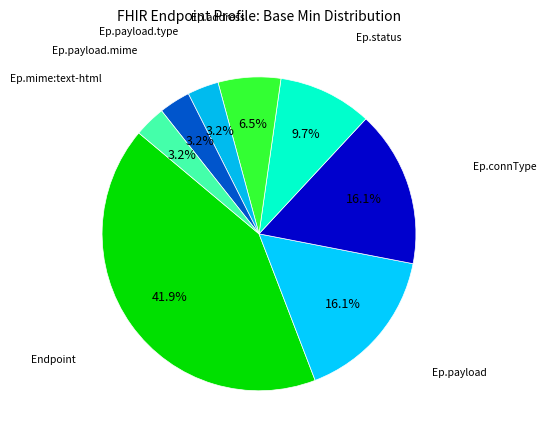

To the nearest percent, what is the average slice percentage?

12%